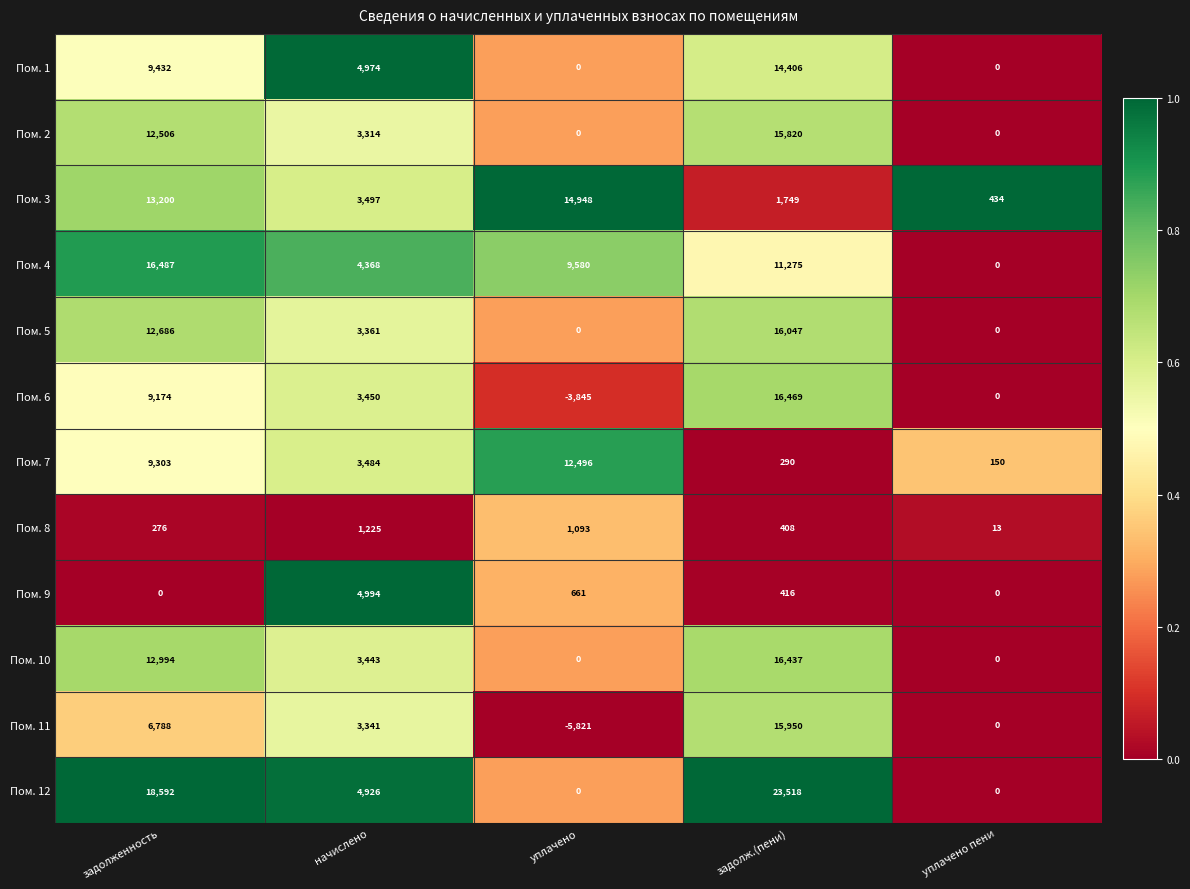

At задолженность, list the series in order from largest to smallest.

Пом. 12, Пом. 4, Пом. 3, Пом. 10, Пом. 5, Пом. 2, Пом. 1, Пом. 7, Пом. 6, Пом. 11, Пом. 8, Пом. 9